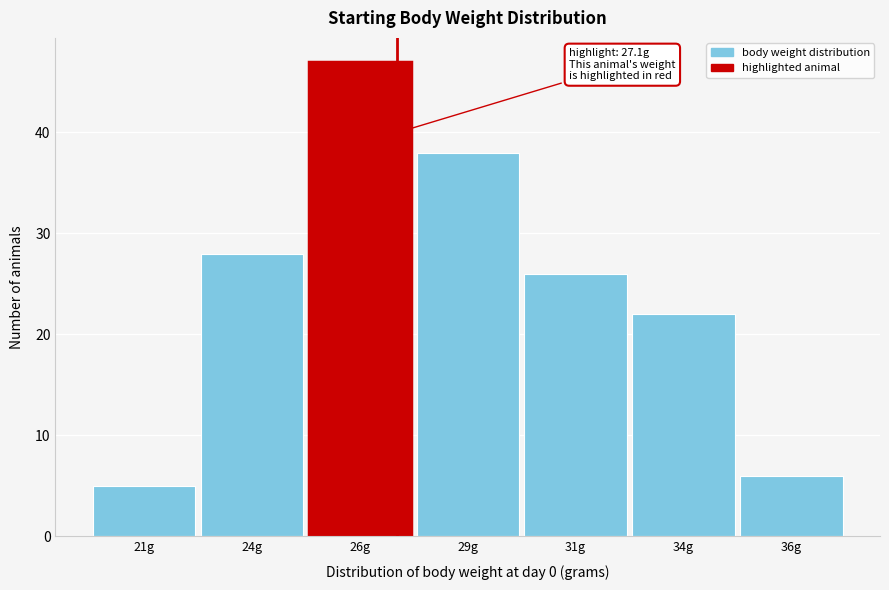

Reading left to right, list all the values displayed in this chart.

21g=5	24g=28	26g=47	29g=38	31g=26	34g=22	36g=6